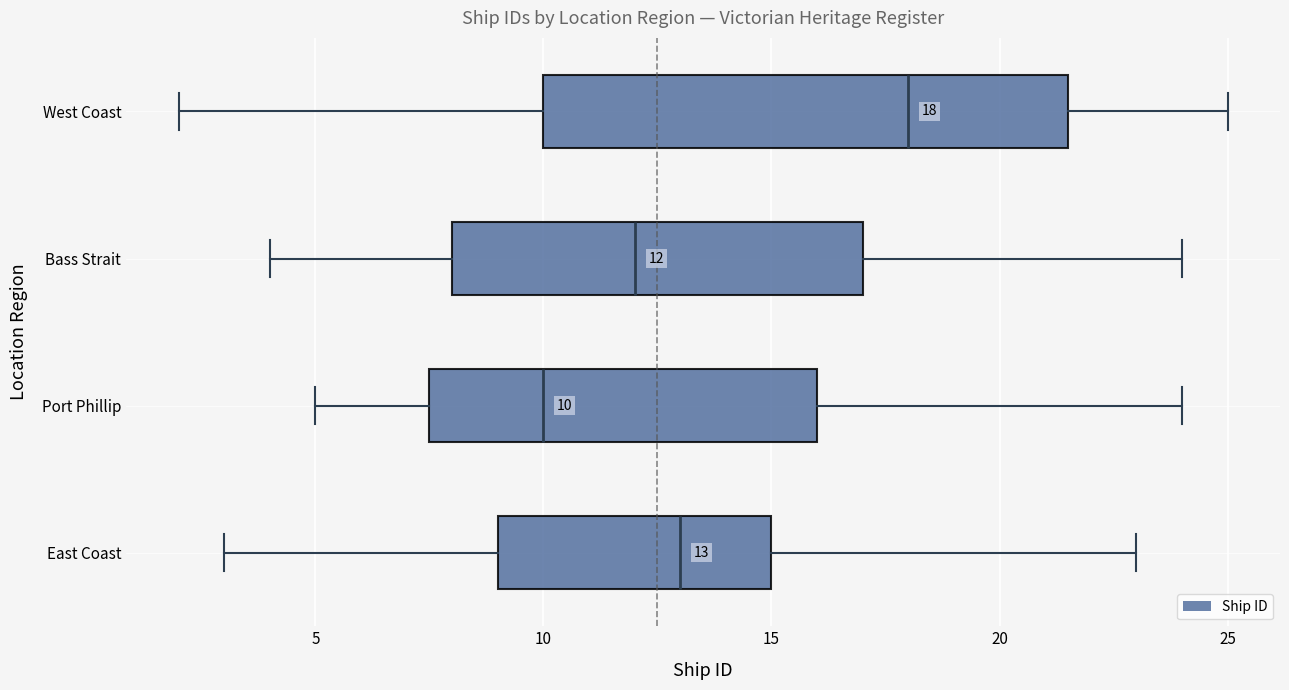

Comparing the boxes themselves (not the whiskers), which one is the widest?

West Coast